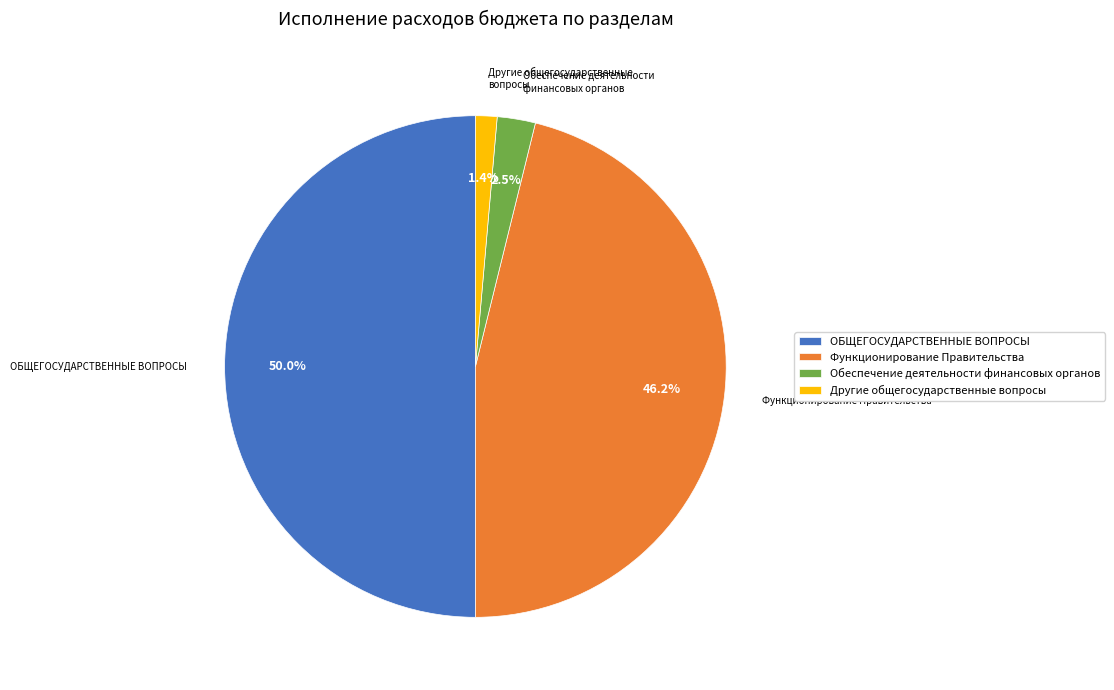

Does Обеспечение деятельности финансовых органов represent more than half of the total?

No